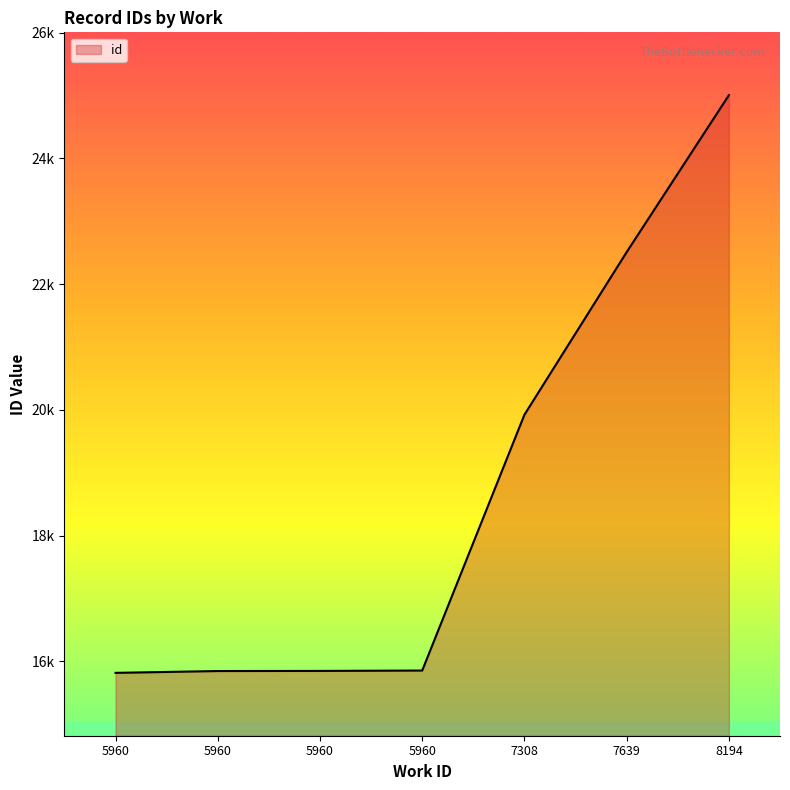

What is the difference between the second highest and minimum values?

6694